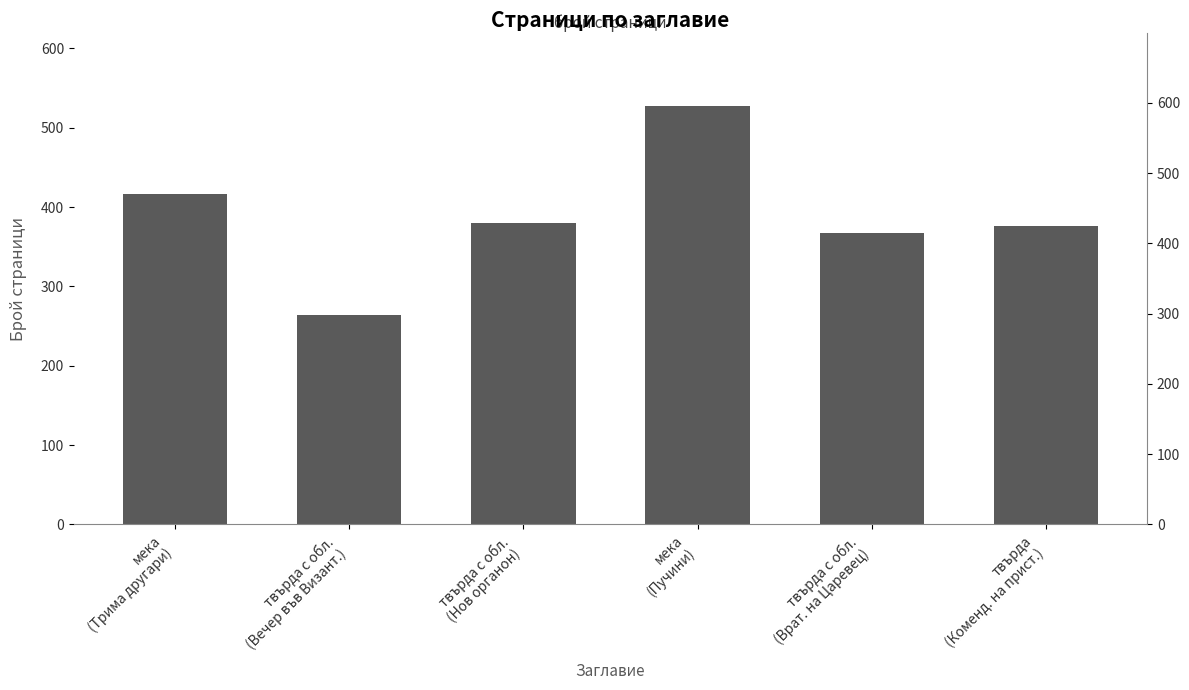

What is the greatest value displayed?

528